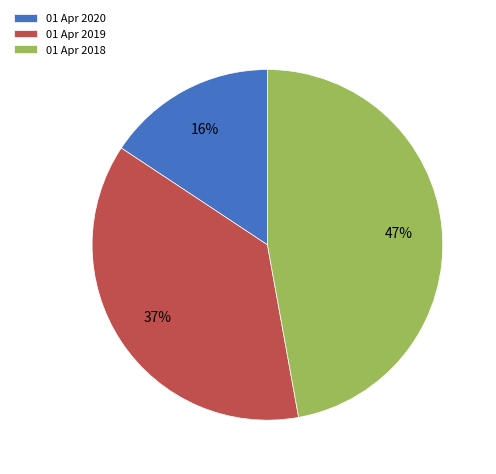

To the nearest percent, what is the difference between the 01 Apr 2019 and 01 Apr 2018 slice percentages?

10%